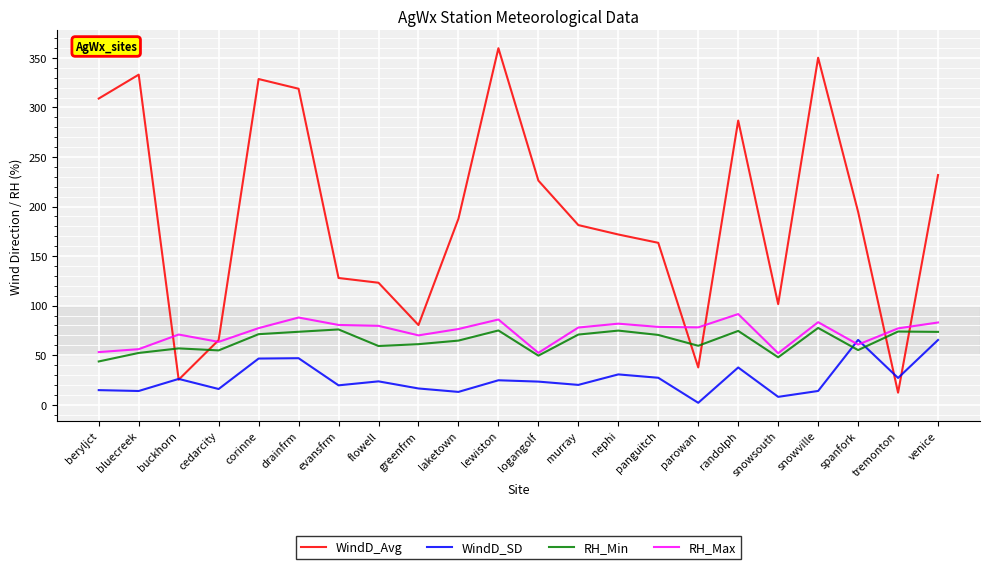

True or false: WindD_Avg has a value of 194.7 at spanfork.

True